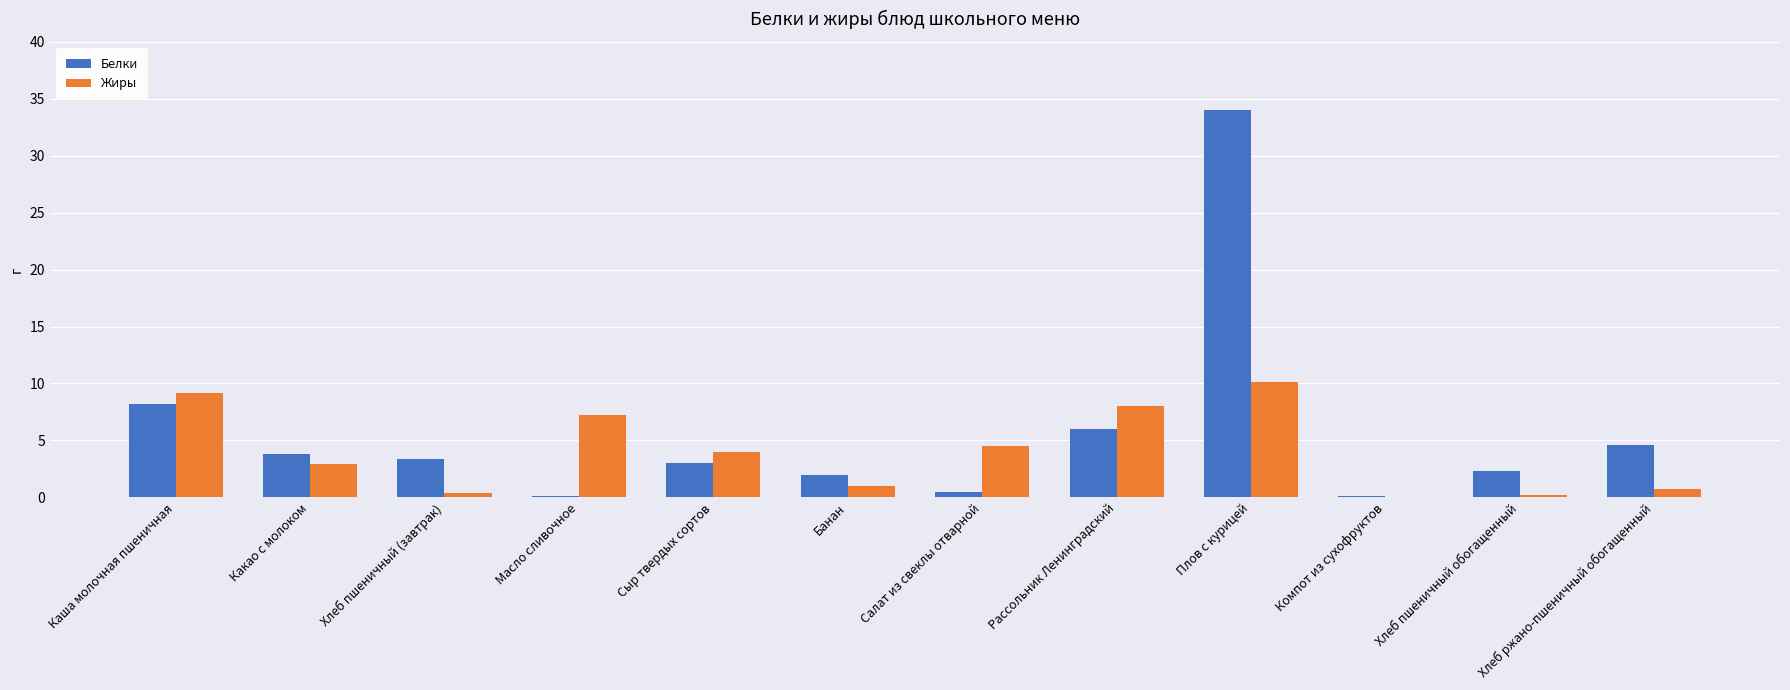

The value of Белки at Хлеб пшеничный обогащенный is 2.3. True or false?

True